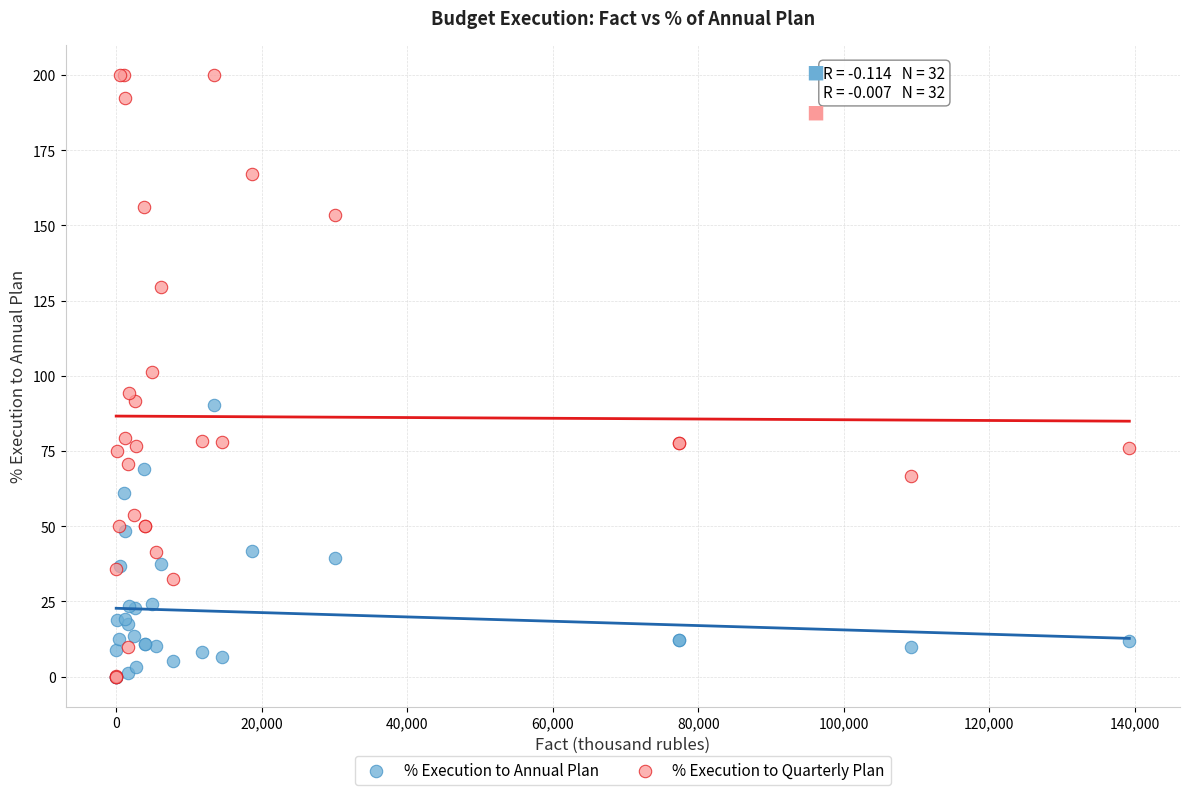

Which series has the largest Y range (max minus min)?

% Execution to Quarterly Plan